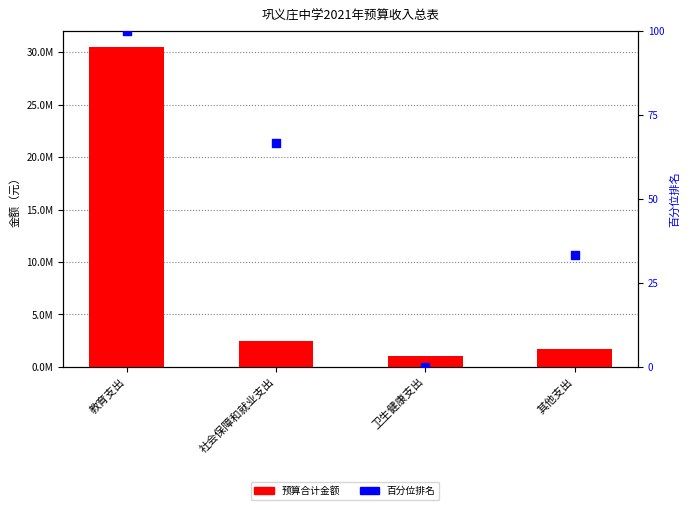

At how many categories does at least one series exceed 7803822?

1